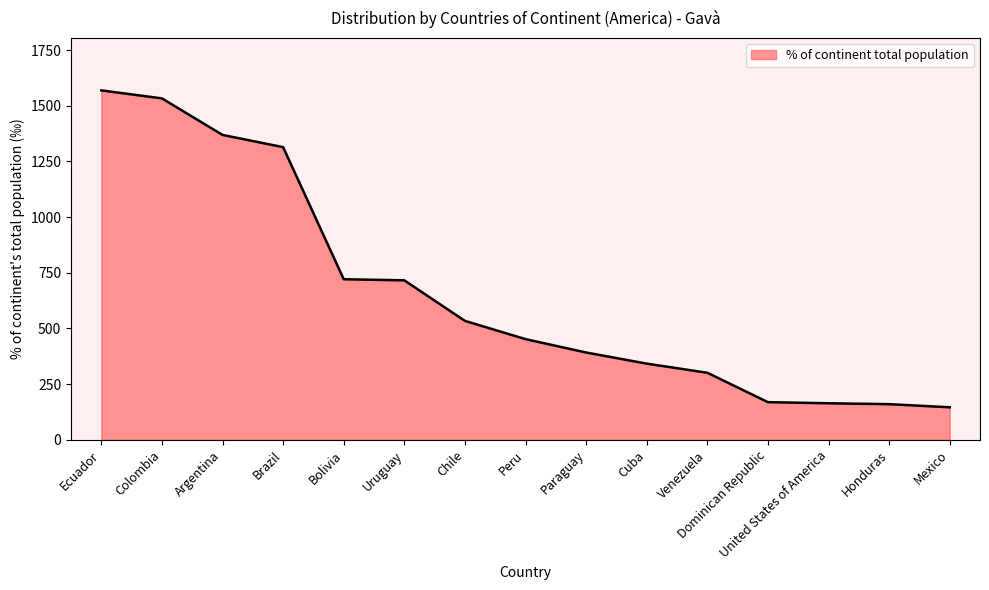

What is the difference between the maximum and minimum values?

1423